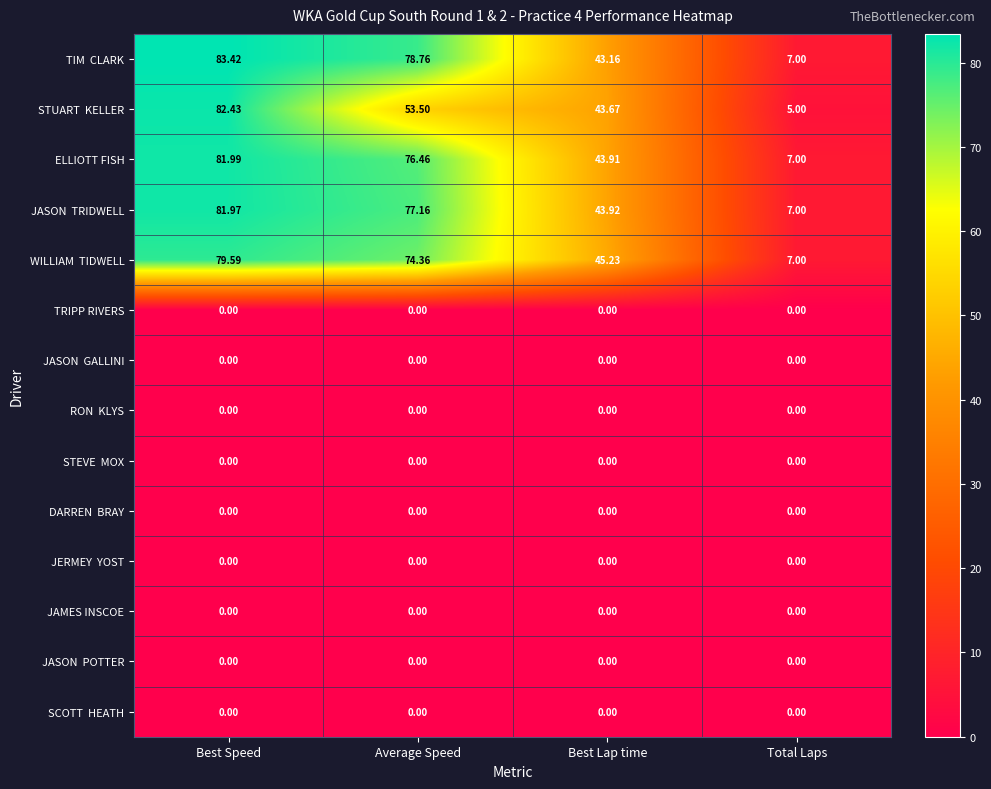

At which category is the sum across all series the highest?

Best Speed